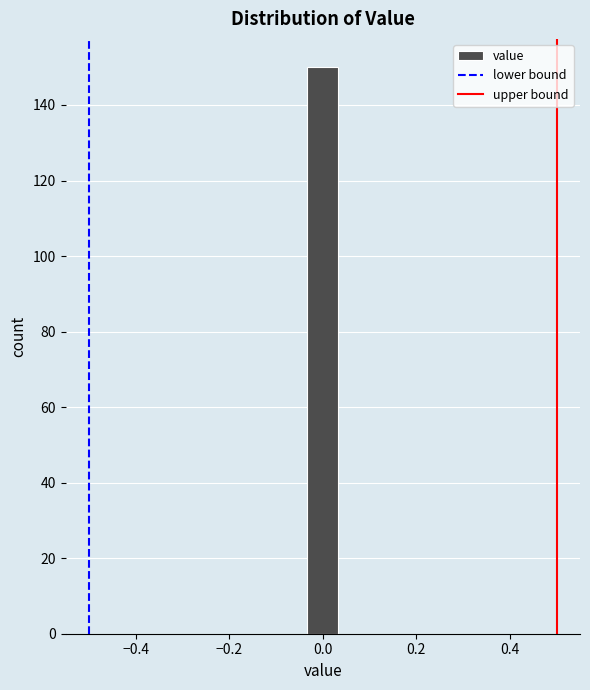

Read against the x-axis, roughly where is the centre of the tallest bar?

0.00